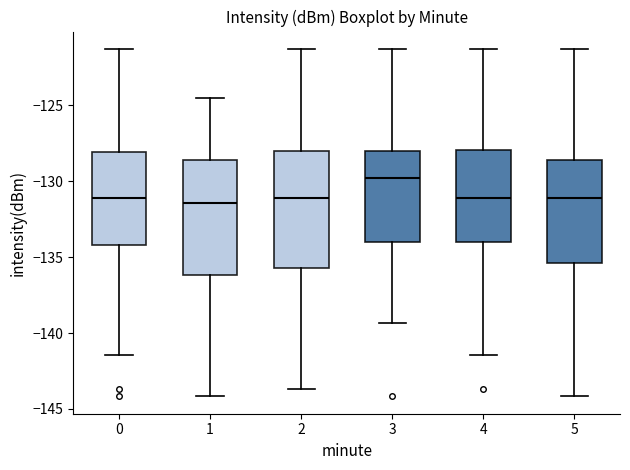

Reading left to right, read every box against the y-axis: the position of its median line, the range the box covers, and the ends of its whiskers. The values are not printed on the chart, so give them approximately, as read against the axis.

0: median -131.0, box -134.0 to -128.0, whiskers -141.5 to -121.5
1: median -131.5, box -136.0 to -128.5, whiskers -144.0 to -124.5
2: median -131.0, box -135.5 to -128.0, whiskers -143.5 to -121.5
3: median -129.5, box -134.0 to -128.0, whiskers -139.5 to -121.5
4: median -131.0, box -134.0 to -128.0, whiskers -141.5 to -121.5
5: median -131.0, box -135.5 to -128.5, whiskers -144.0 to -121.5